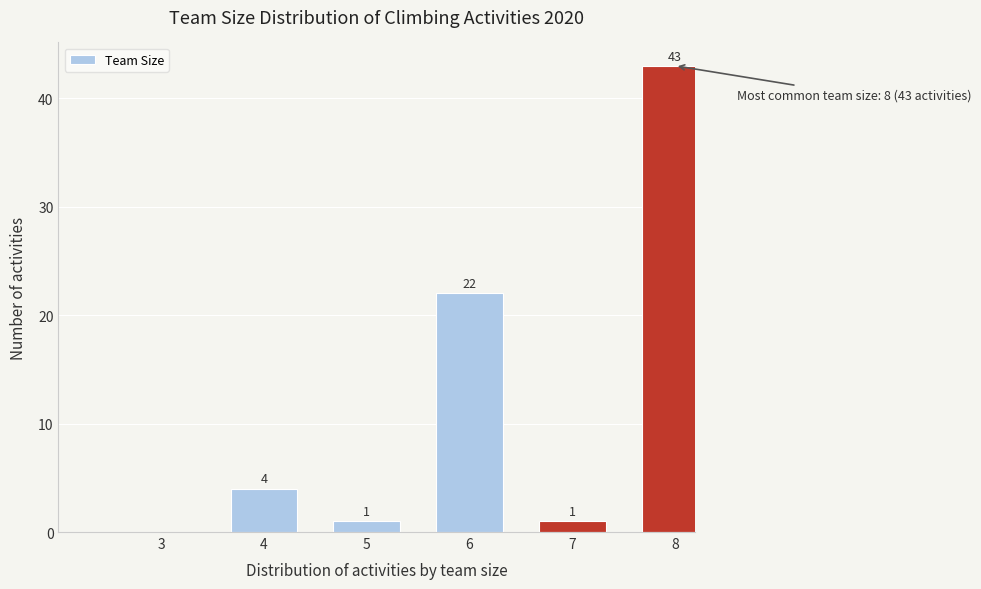

Reading right to left, what are all the values shown in this chart?

8=43	7=1	6=22	5=1	4=4	3=0